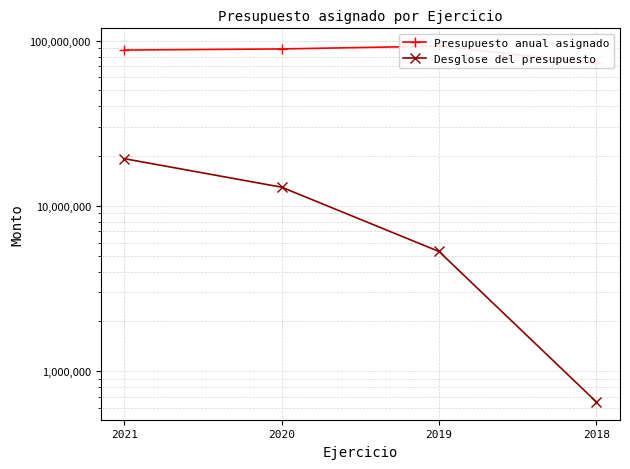

Between 2020 and 2018, which is larger?

2020